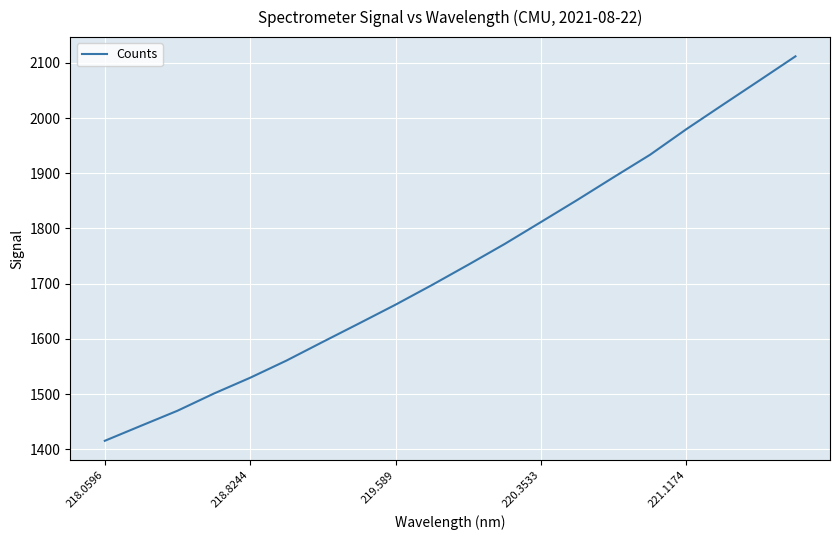

What is the difference between the maximum and minimum values?

696.5